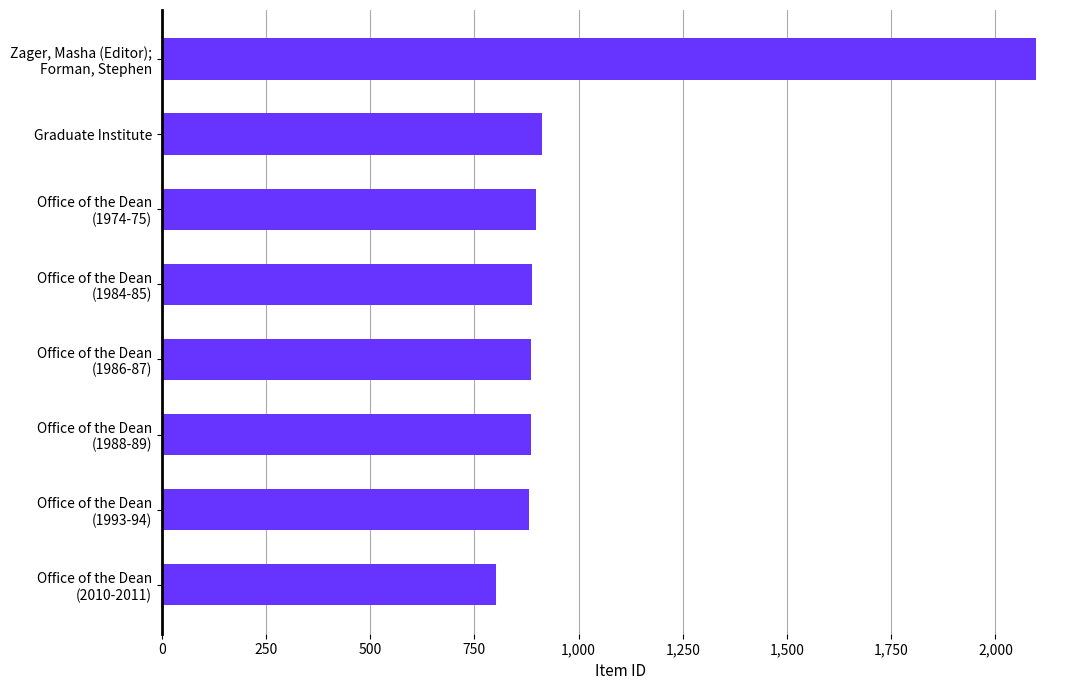

Which category has the lowest value across all series?

Office of the Dean
(2010-2011)